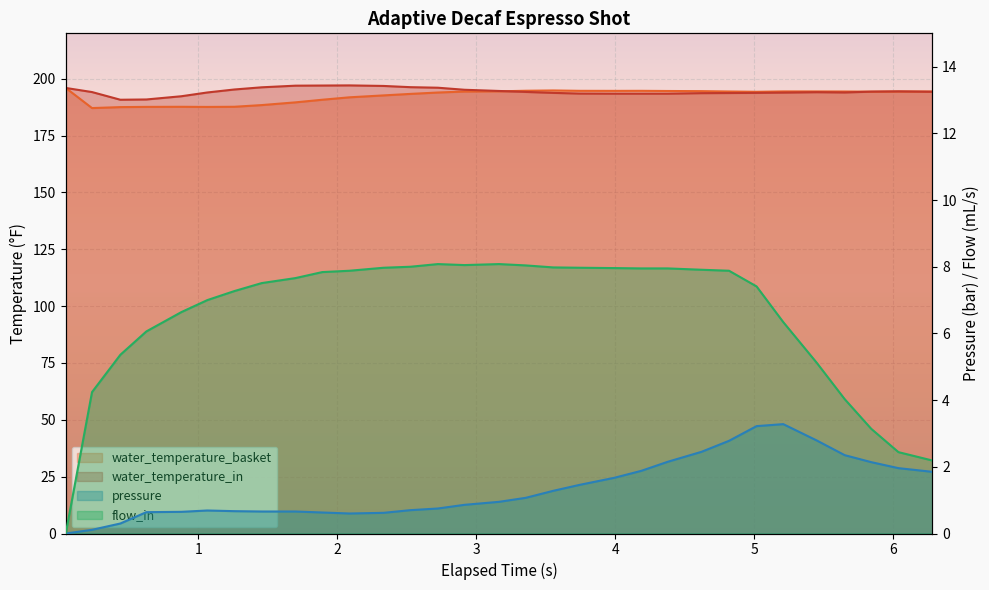

At which category is the sum across all series the highest?

2.725